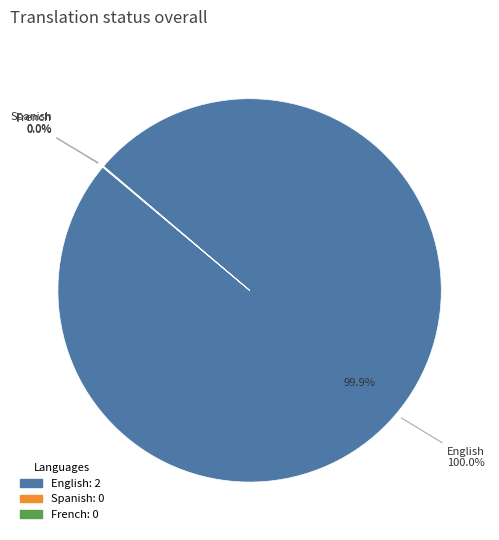

How much of the chart is everything except French?

100.0%